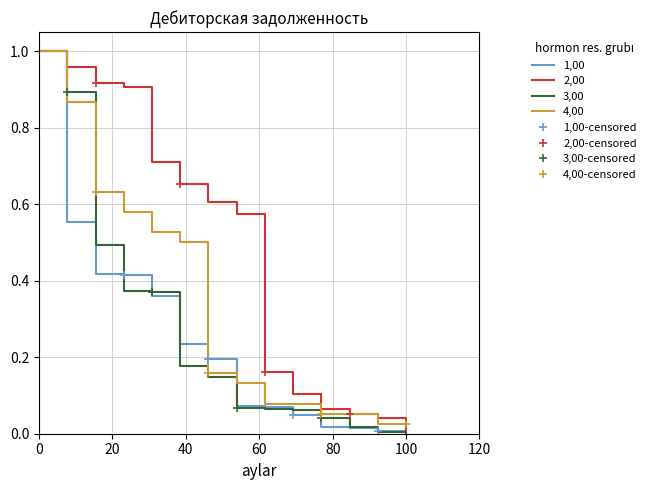

True or false: 4,00 and 2,00 cross at least once.

True